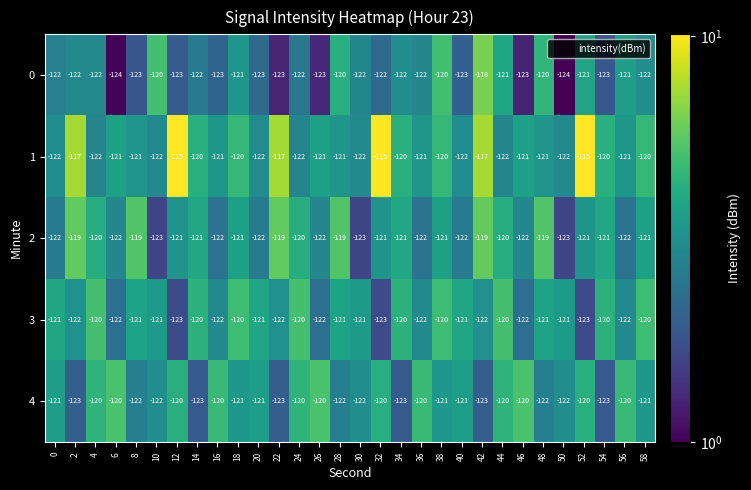

What is the sum of the 1 values at 28 and 56?

-242